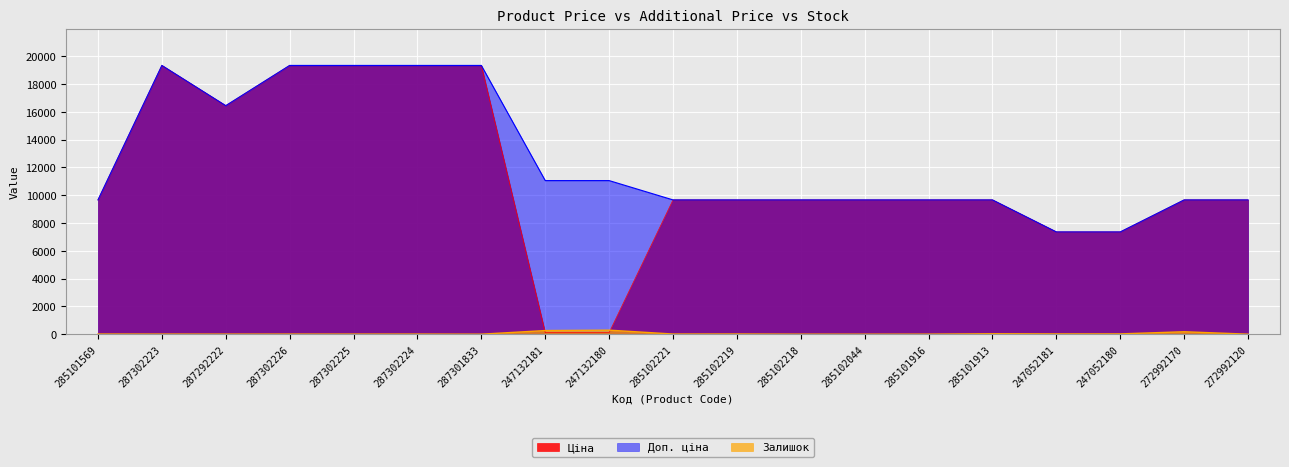

What are all the series names shown in the legend?

Ціна, Доп. ціна, Залишок